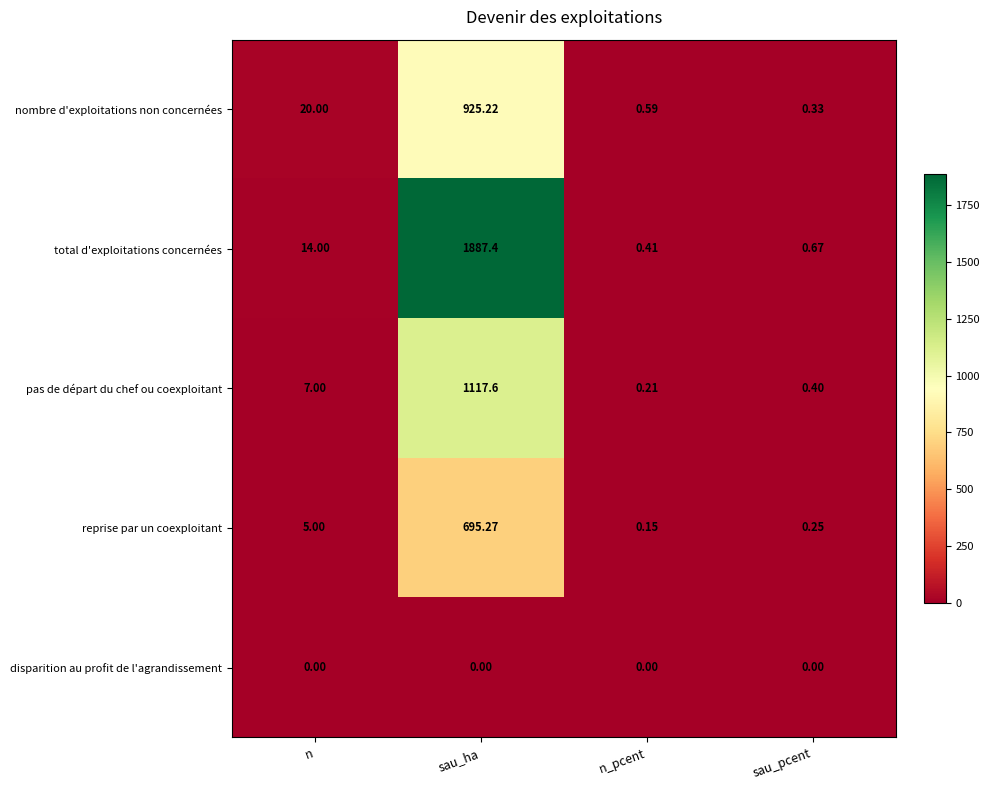

At which label is nombre d'exploitations non concernées closest to 462?

n